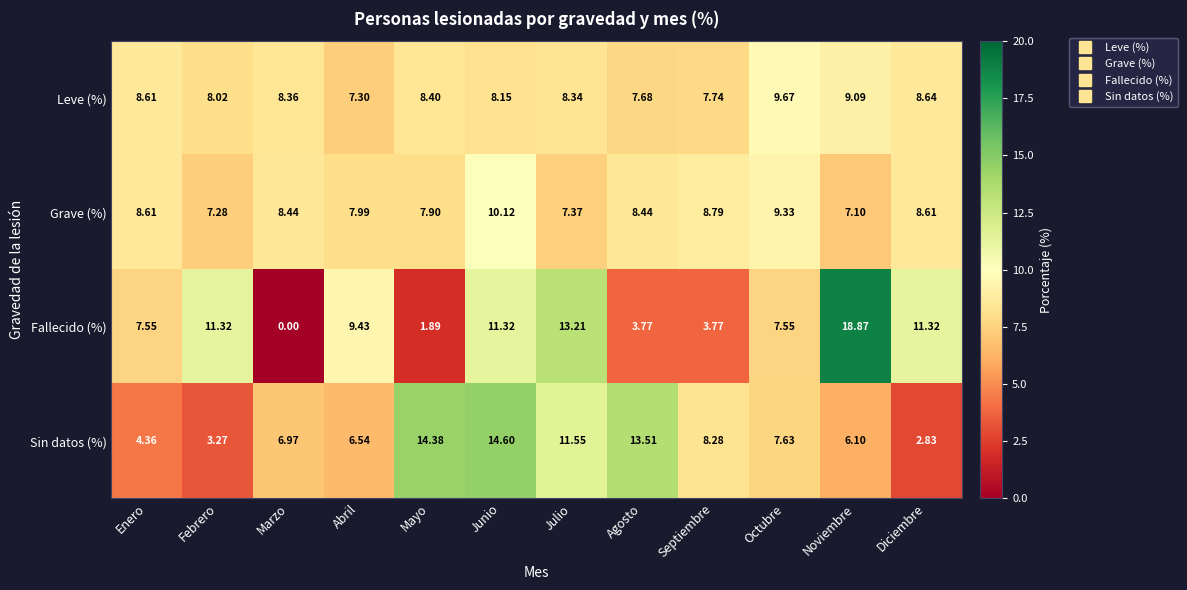

How many data points does each series have?

12